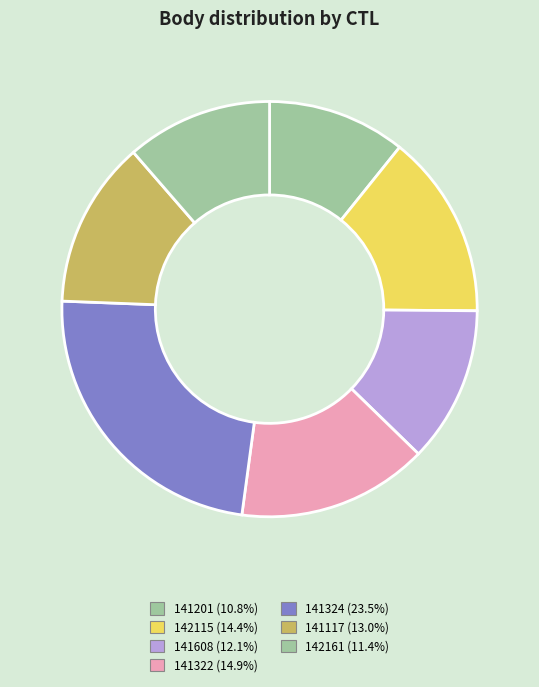

To the nearest percent, what is the difference between the 141324 and 141117 slice percentages?

10%